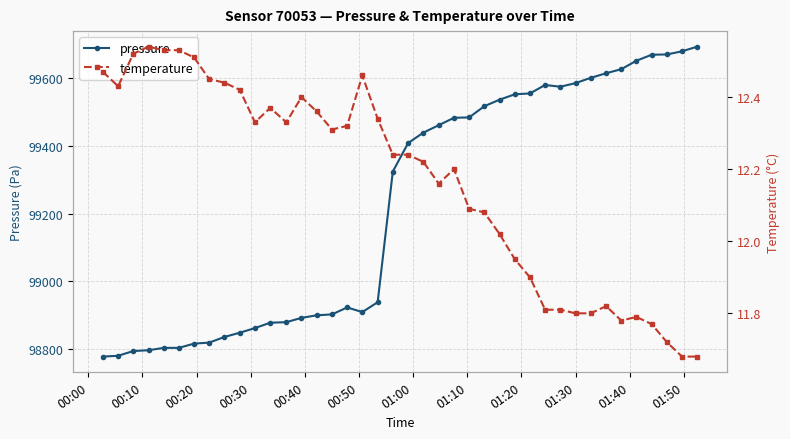

In pressure, how many points are lower than both neighbors (excluding endpoints)?

2